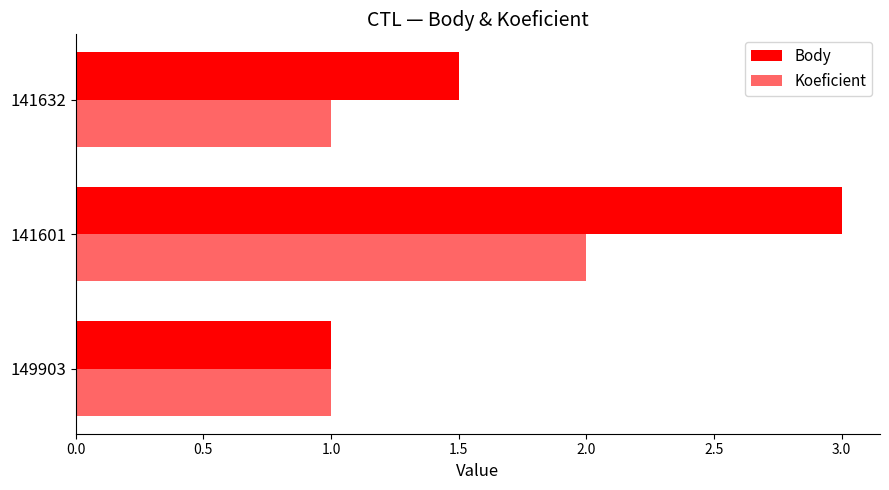

What is the greatest value displayed?

3.0